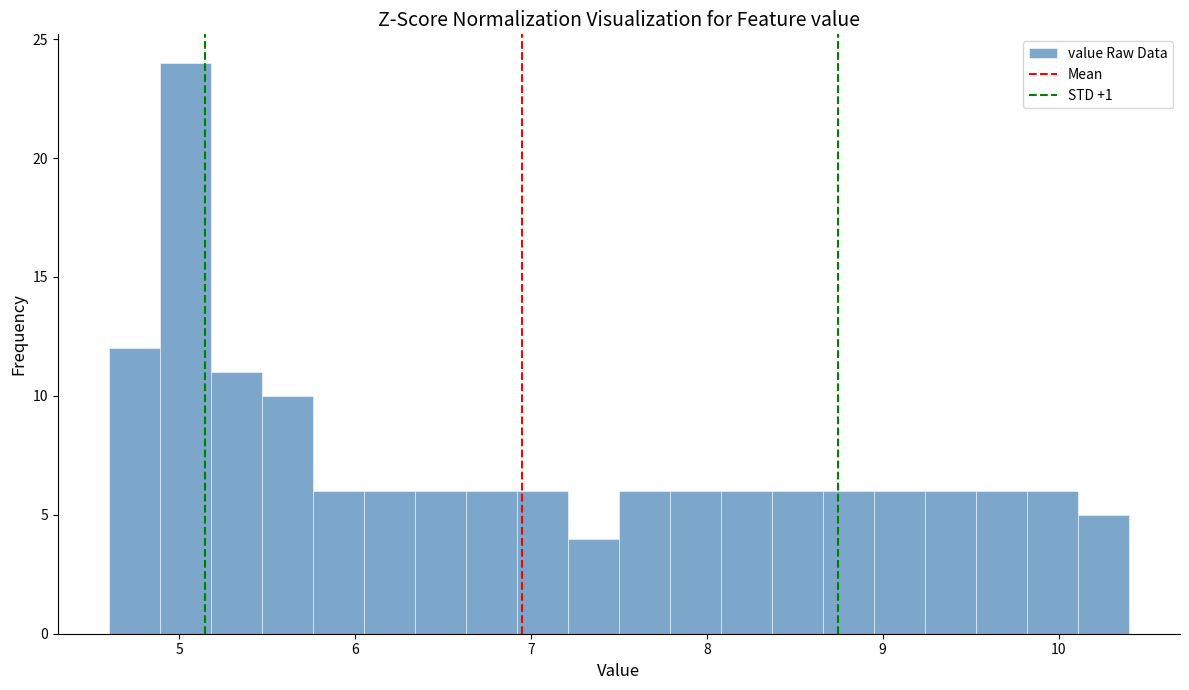

Around what value on the x-axis is the tallest bar? Give the approximate position of its centre, as read against the axis.

5.0